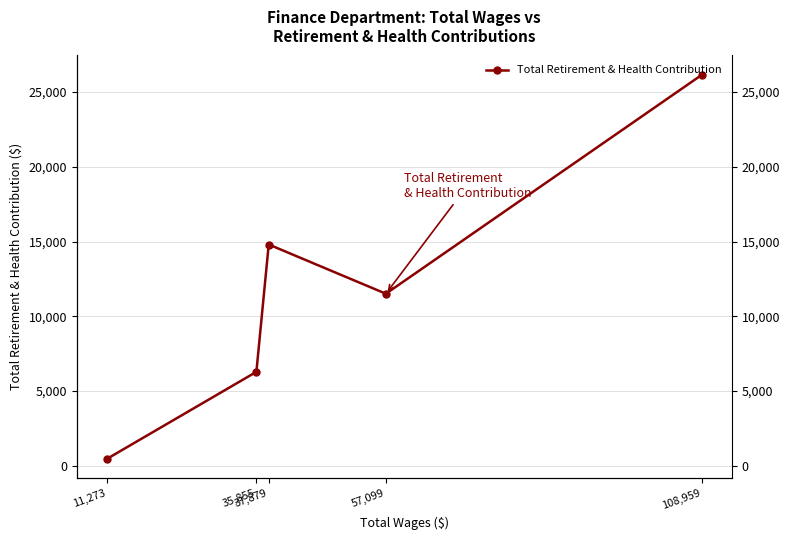

Reading left to right, what are all the values shown in this chart?

26166	11506	14801	6278	438